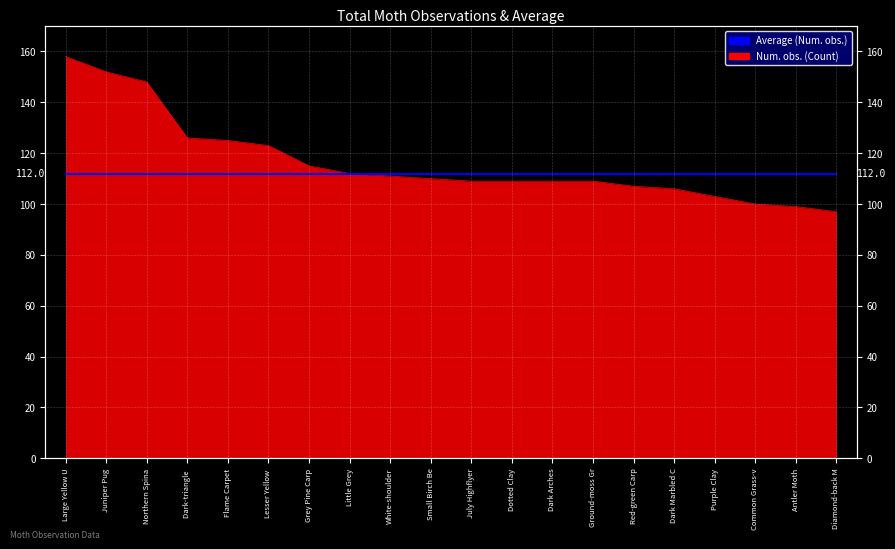

The value at Diamond-back M is 61. True or false?

False